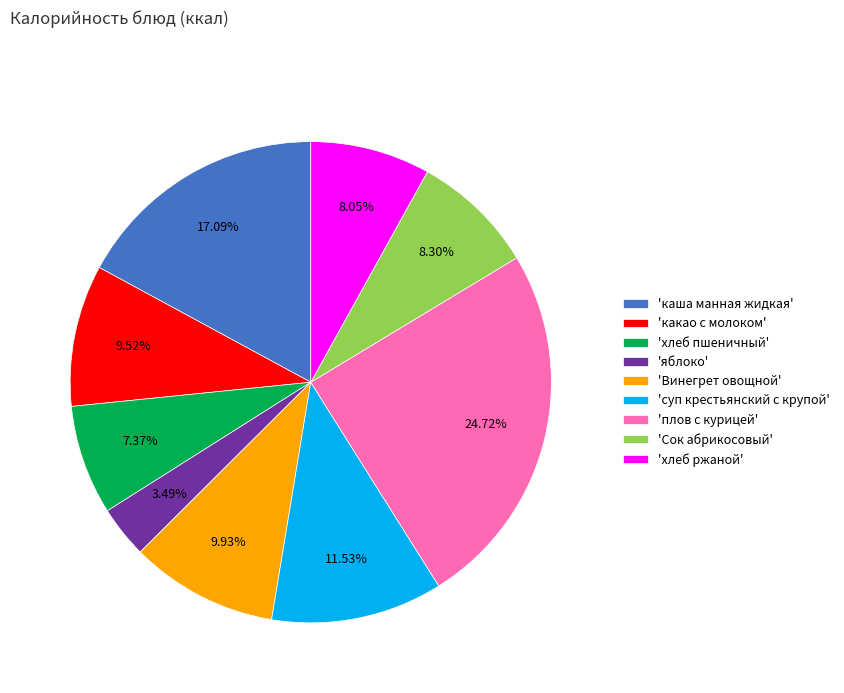

How many segments does this pie chart have?

9